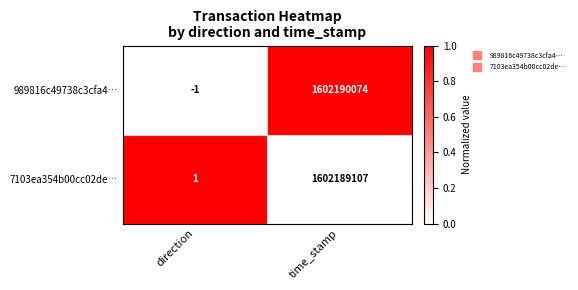

The value of 7103ea354b00cc02de… at direction is 1. True or false?

True